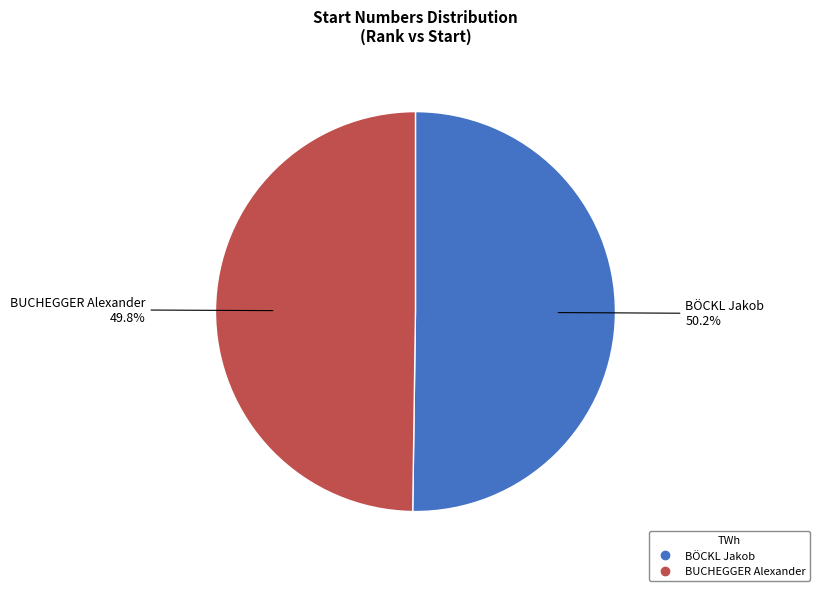

What is the ratio of the value at BÖCKL Jakob to the value at BUCHEGGER Alexander?

1.0